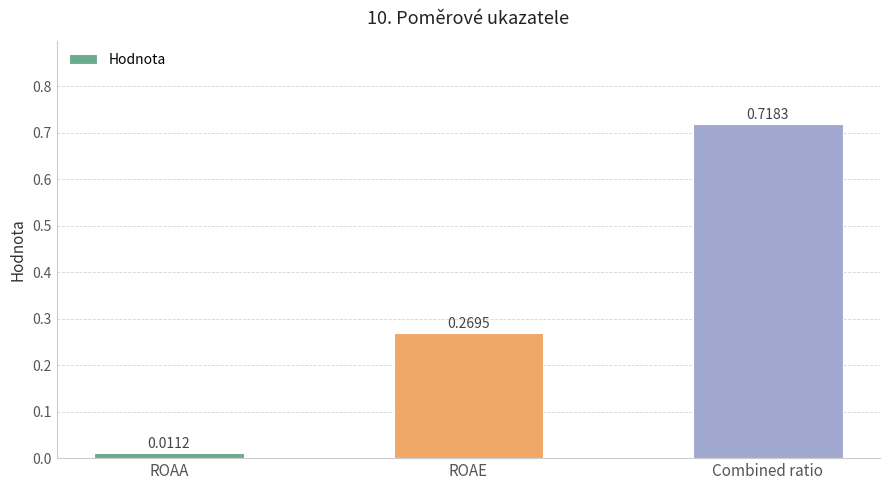

Are the bars grouped side by side (vs. stacked)?

No